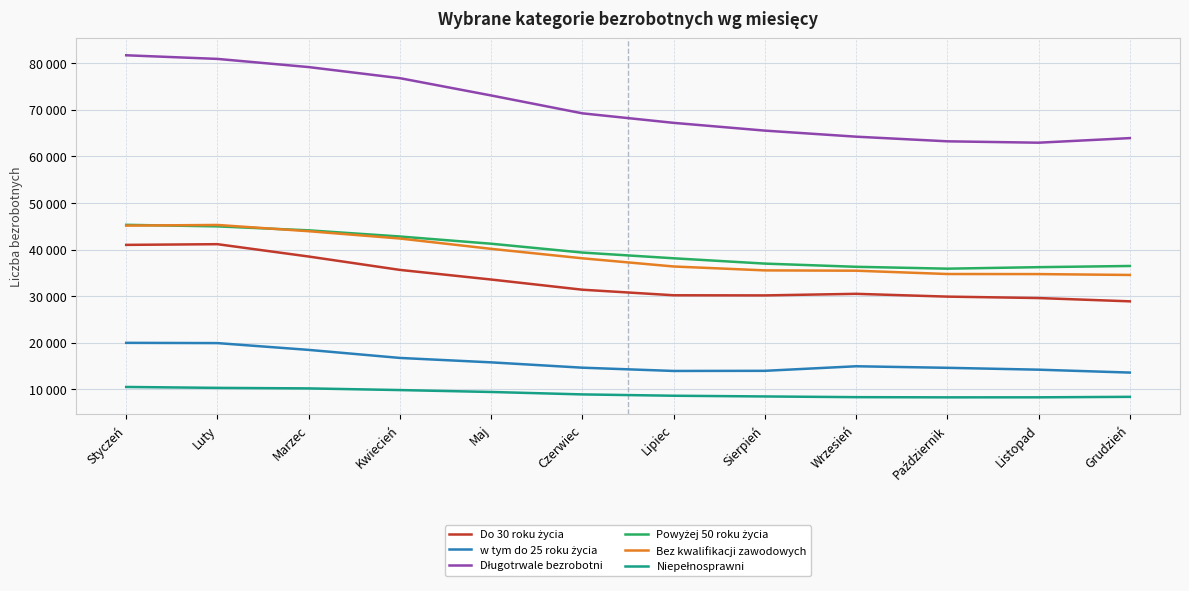

Does the chart have visible grid lines?

Yes